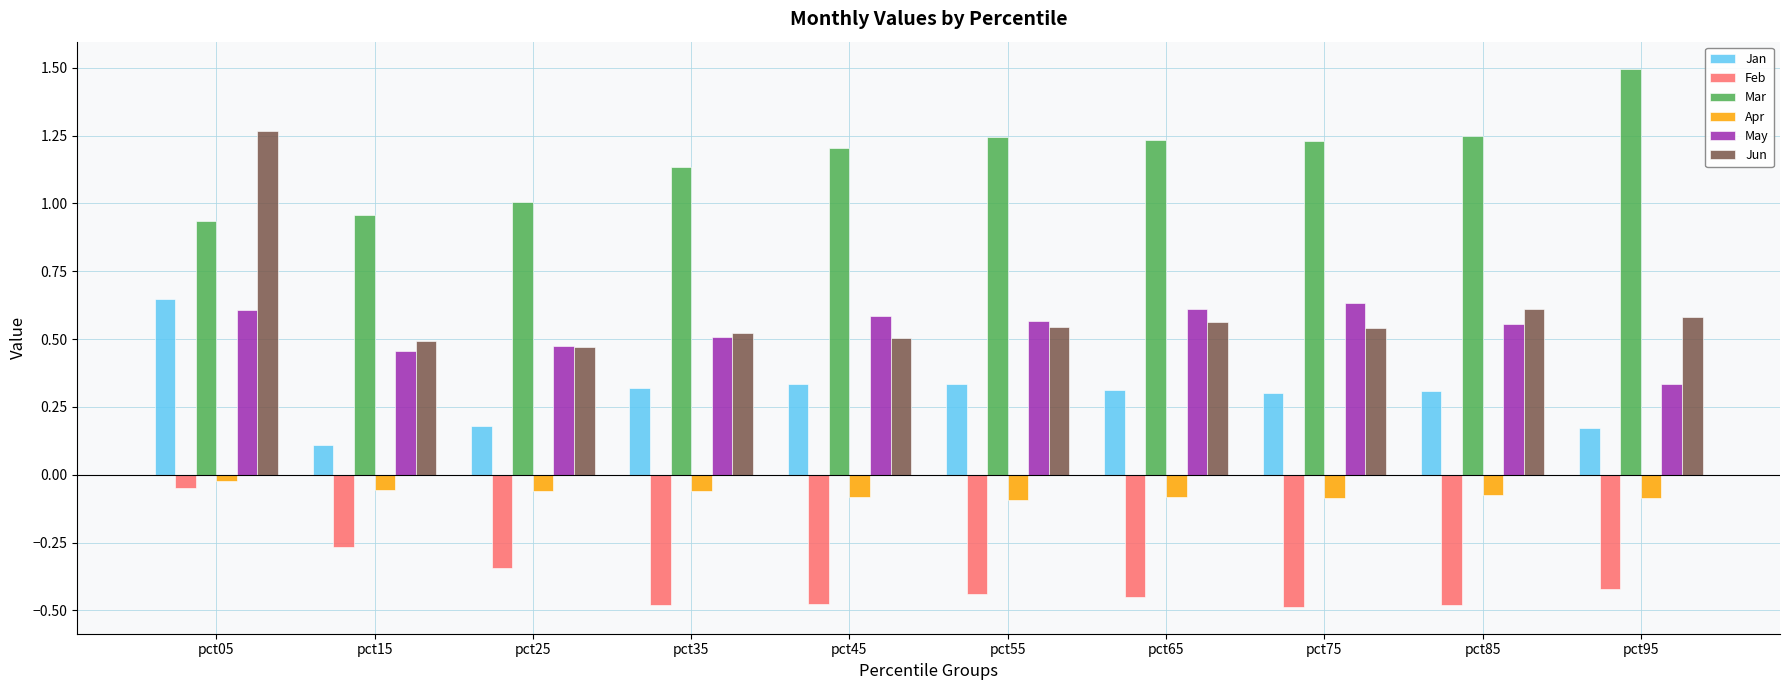

At which label does May reach its peak?

pct75